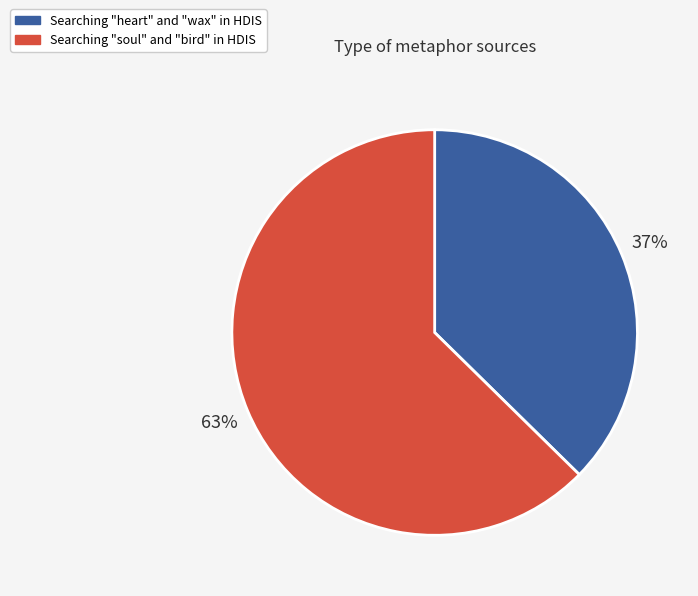

Which category has the smallest portion of the pie?

Searching "heart" and "wax" in HDIS